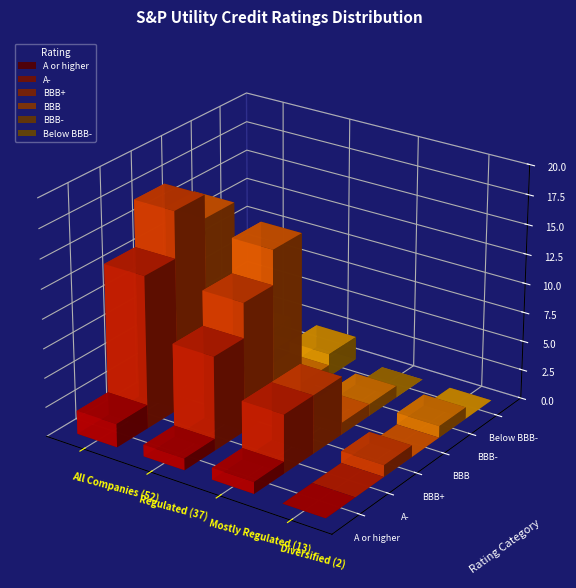

Rank the series by their maximum value, from lowest to highest.

A or higher, Below BBB-, BBB-, A-, BBB, BBB+